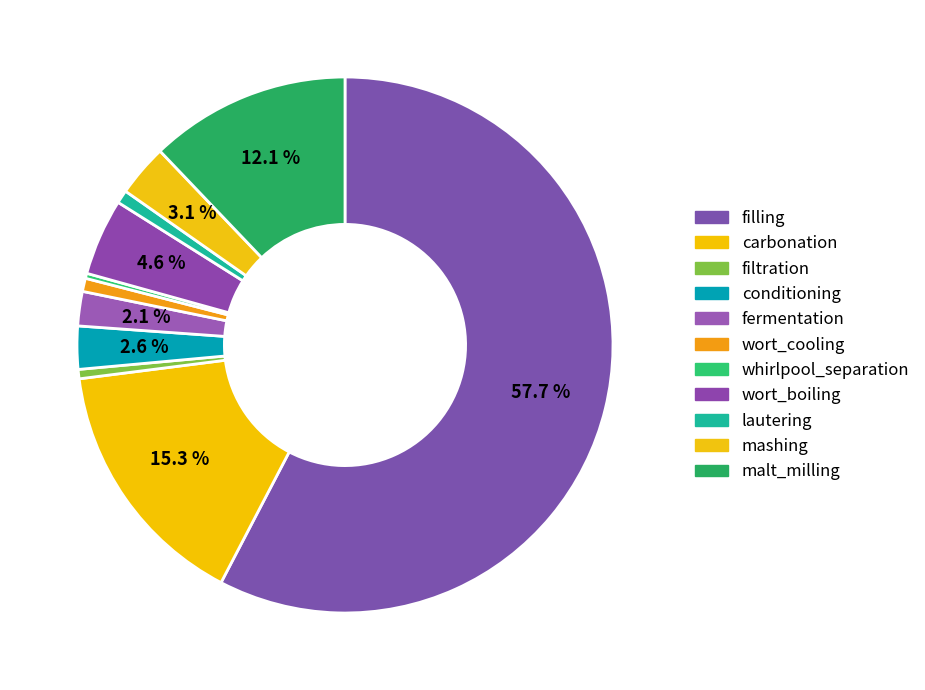

What is the majority slice?

filling